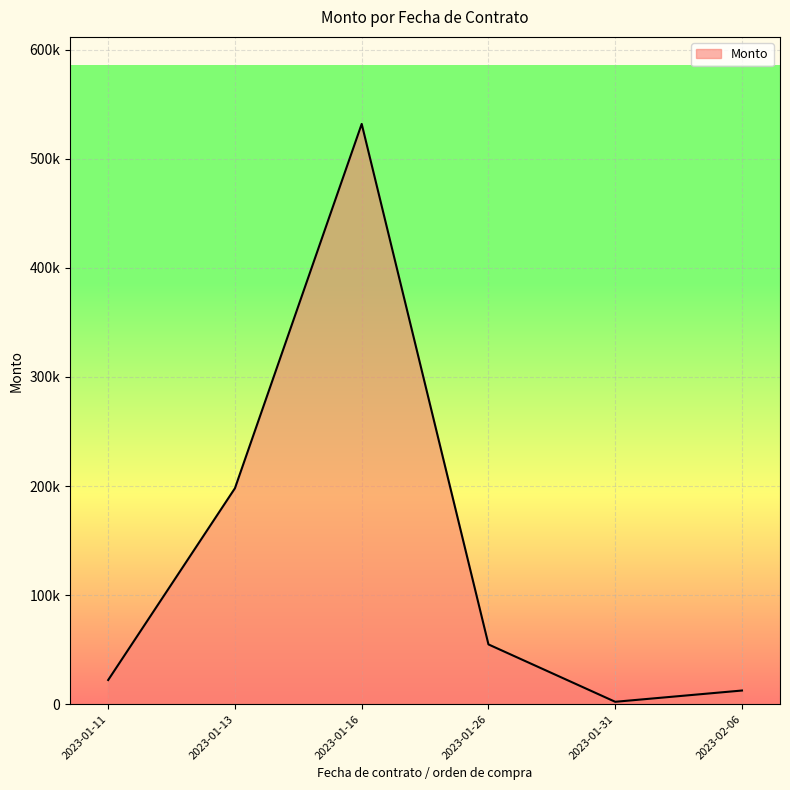

At which category does the data reach its first local peak?

2023-01-16